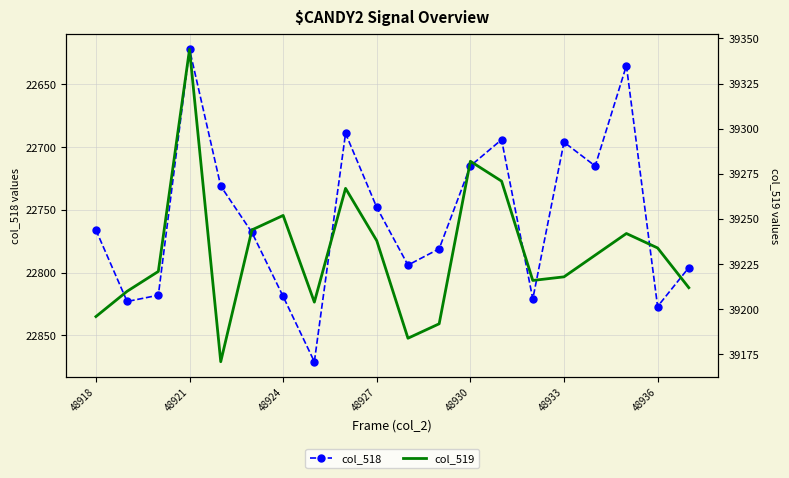

True or false: col_518 and col_519 cross at least once.

False